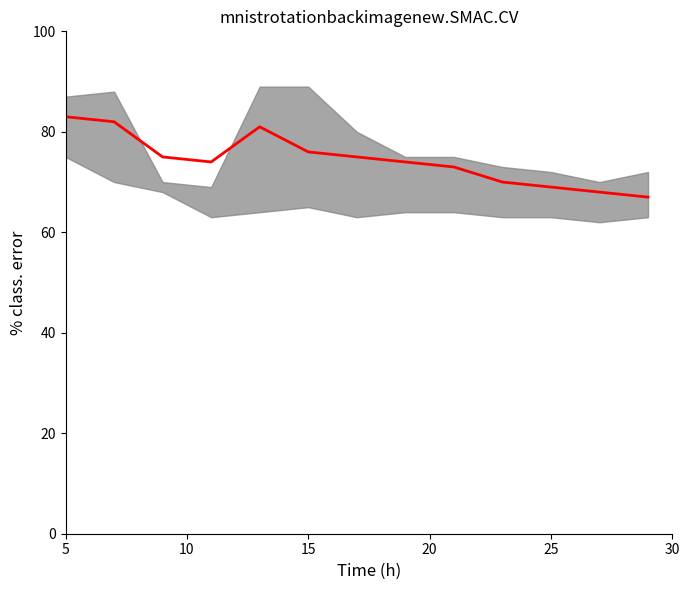

Where is the data nearest to the value 75?

15